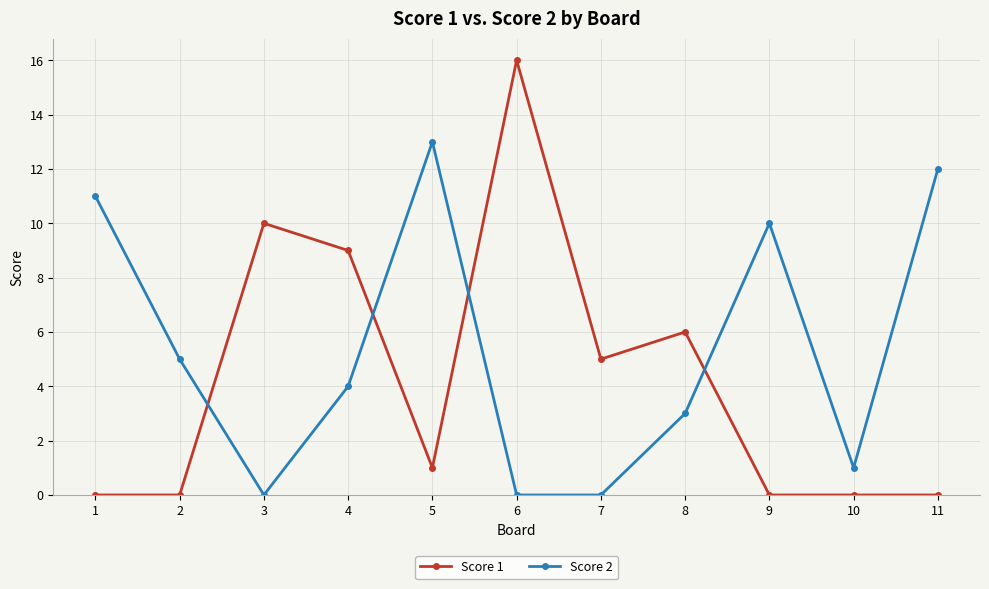

What is the total value across all series at 2?

5